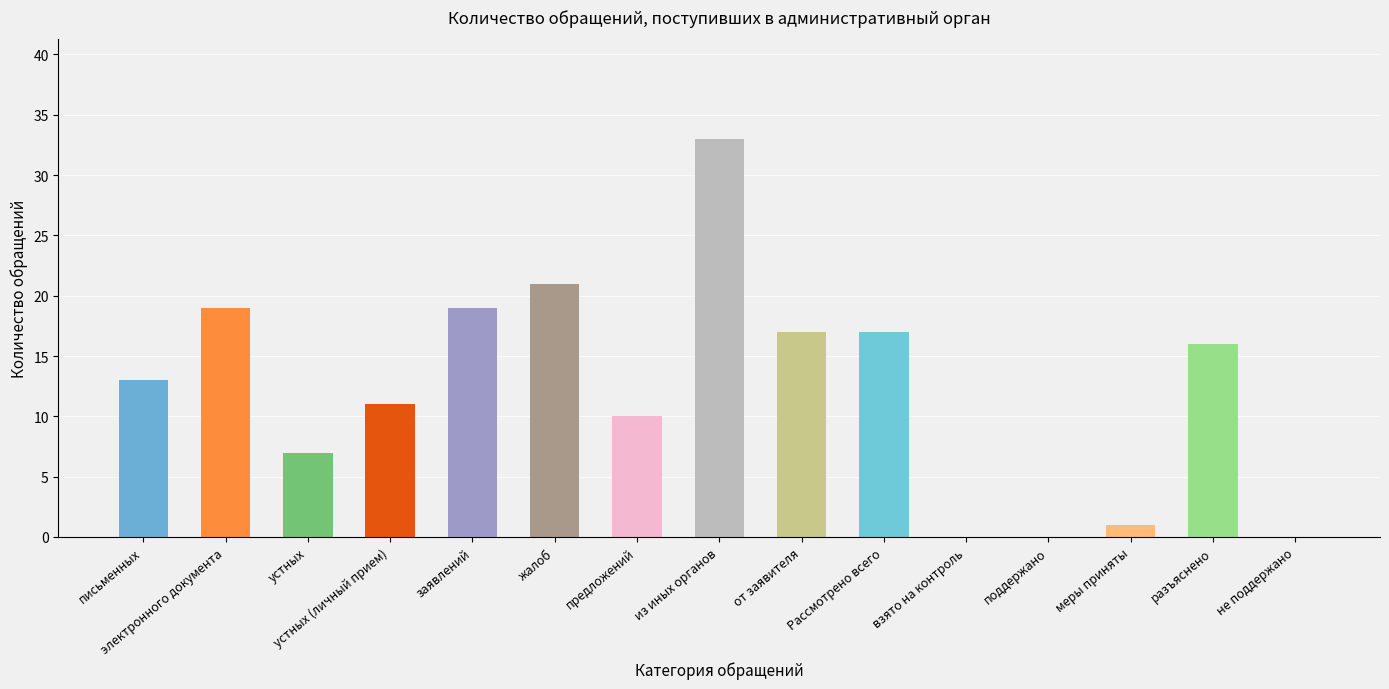

What is the greatest value displayed?

33